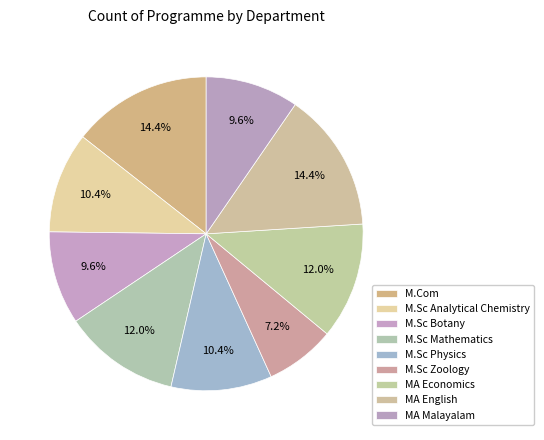

Between M.Sc Analytical Chemistry and M.Sc Mathematics, which is larger?

M.Sc Mathematics